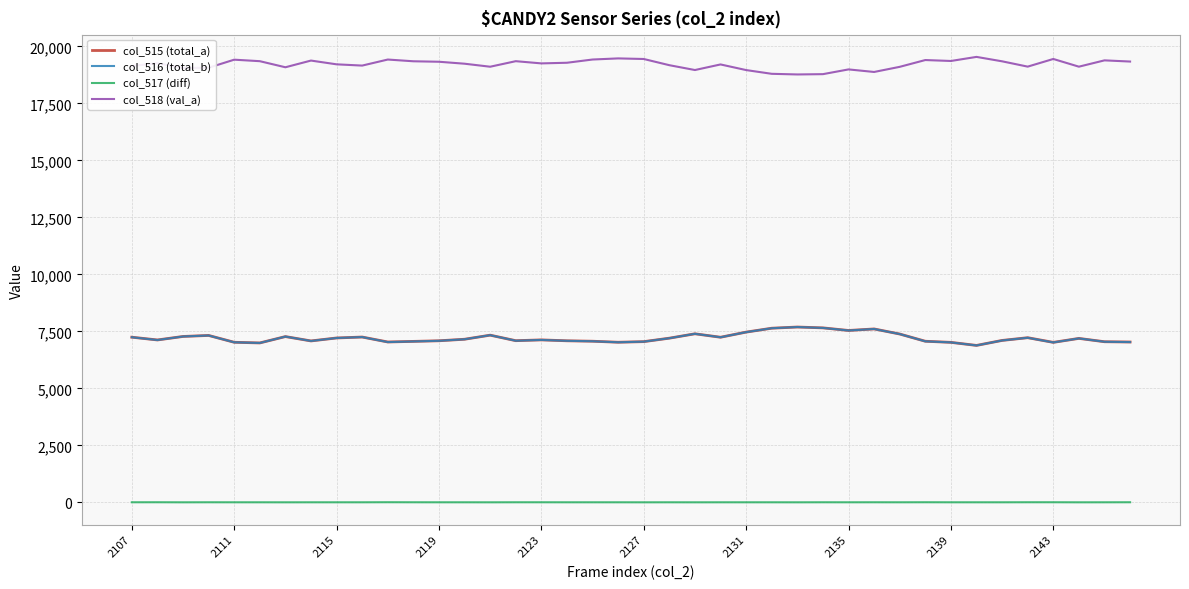

At how many categories does at least one series exceed 3276?

40